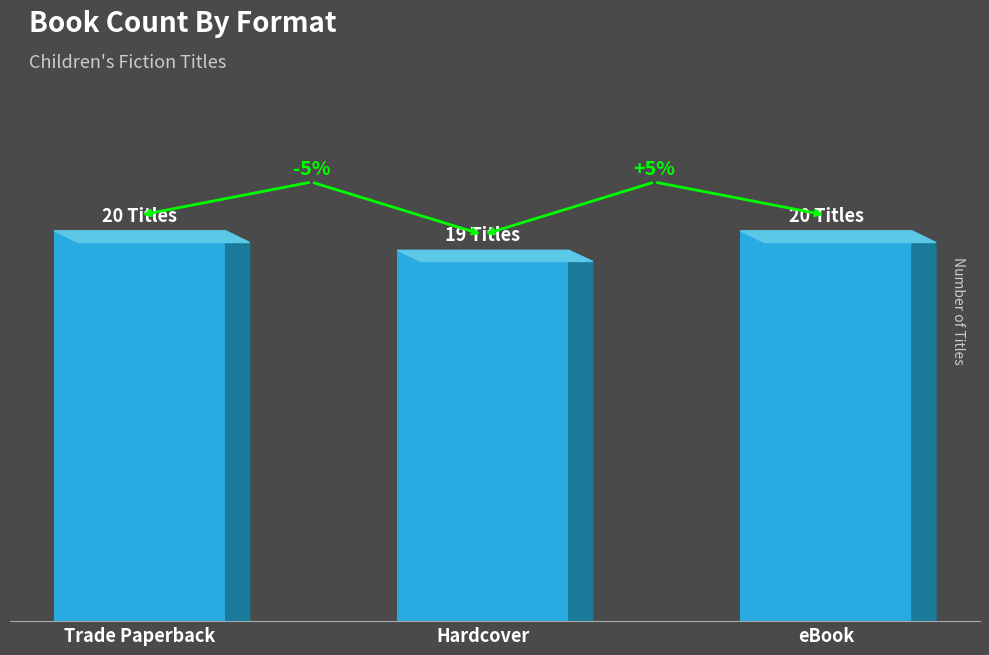

The chart shows a value of 11 at Hardcover. True or false?

False